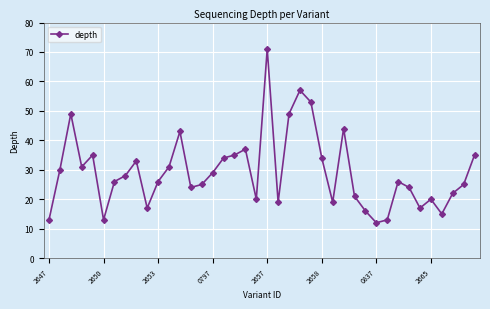

What is the average value?

29